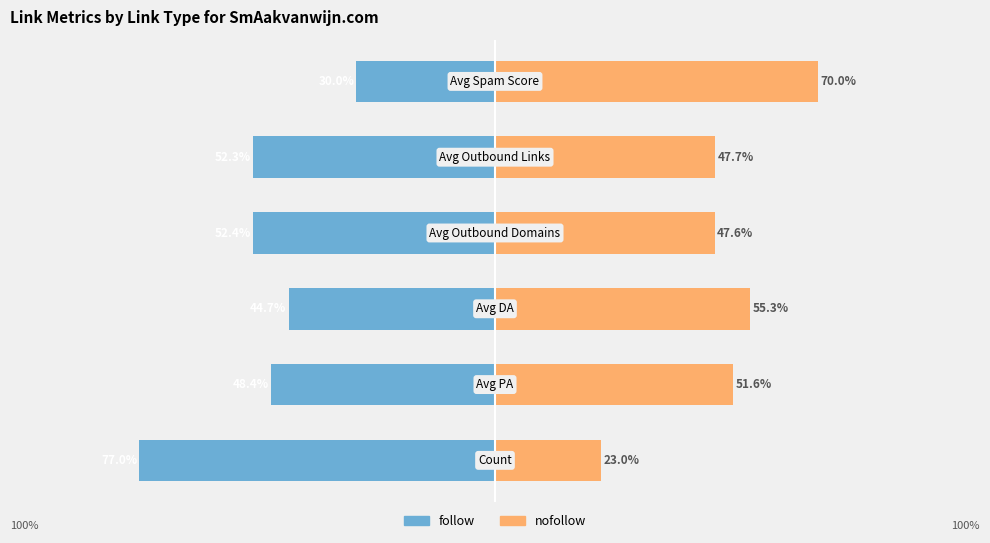

How many series are shown in this chart?

2